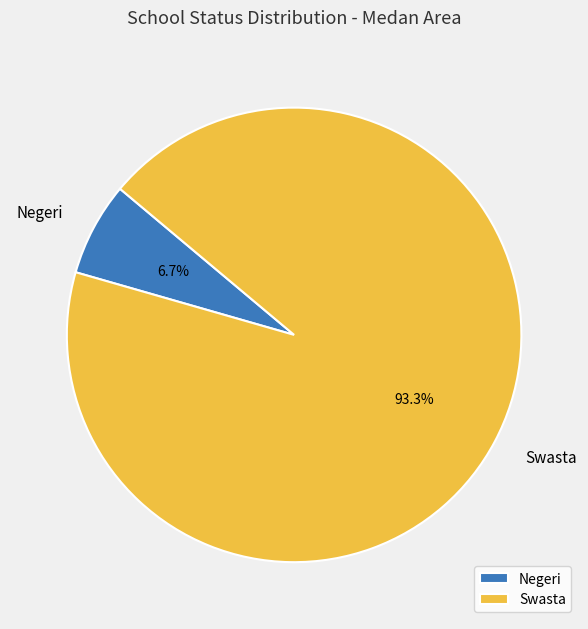

To the nearest percent, what is the combined percentage of Swasta and Negeri?

100%